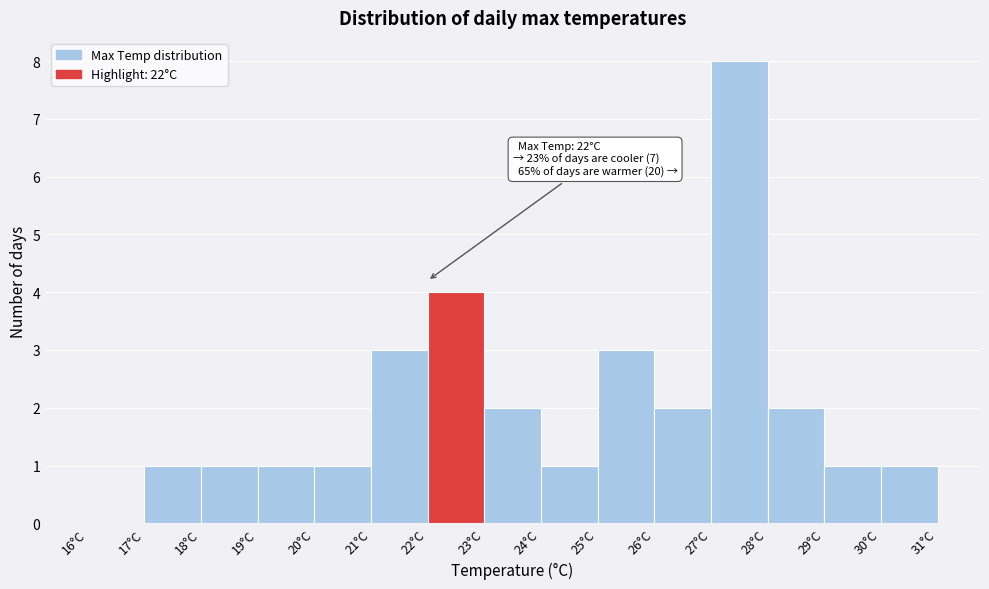

Over which range of the x-axis is the bar tallest?

27 to 28